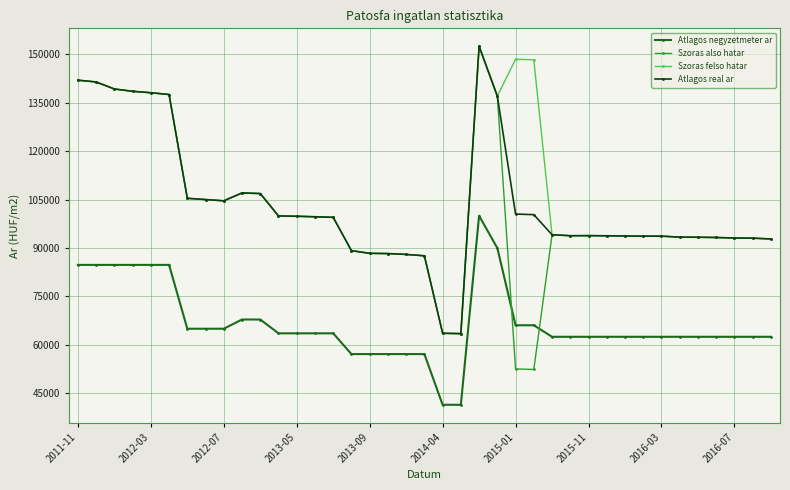

At how many categories does at least one series exceed 143673?

3